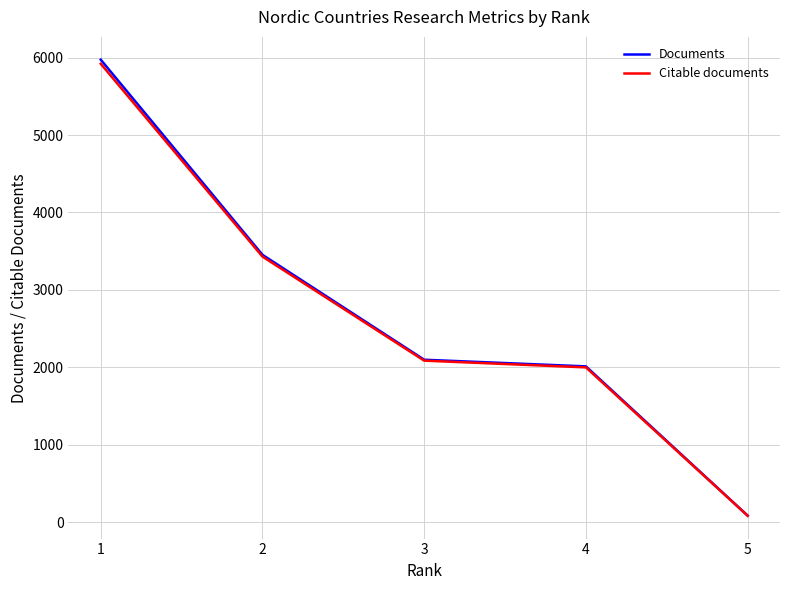

What are all the series names shown in the legend?

Documents, Citable documents